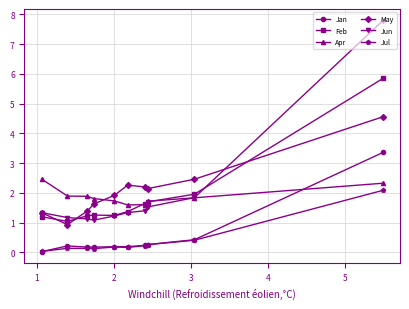

True or false: May and Jan cross at least once.

False